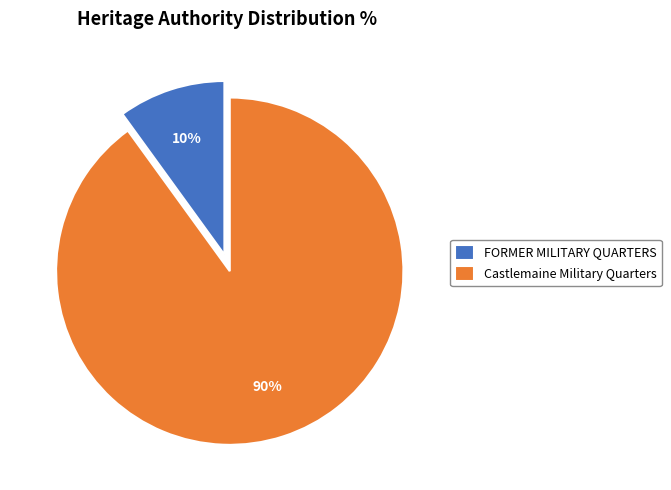

Which slice represents more than half of the pie?

Castlemaine Military Quarters